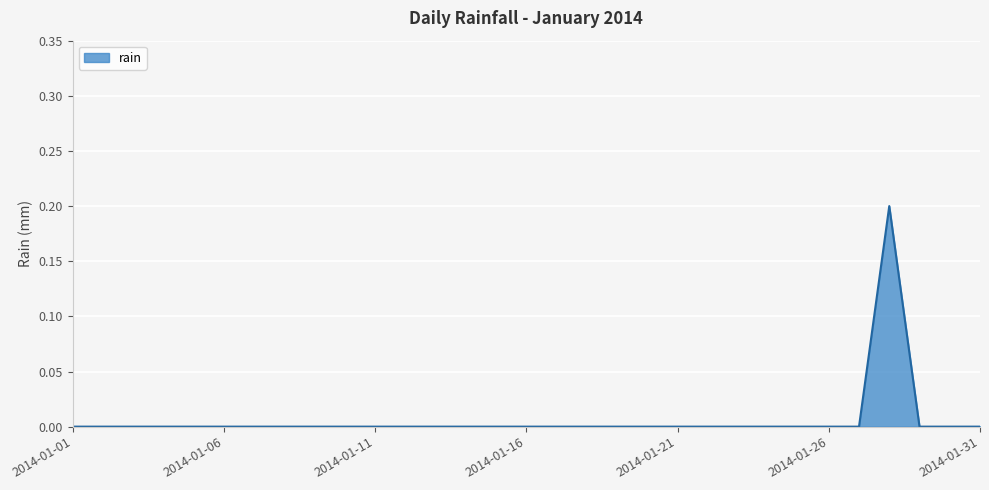

List the labels in order of value, largest first.

2014-01-28, 2014-01-01, 2014-01-02, 2014-01-03, 2014-01-04, 2014-01-05, 2014-01-06, 2014-01-07, 2014-01-08, 2014-01-09, 2014-01-10, 2014-01-11, 2014-01-12, 2014-01-13, 2014-01-14, 2014-01-15, 2014-01-16, 2014-01-17, 2014-01-18, 2014-01-19, 2014-01-20, 2014-01-21, 2014-01-22, 2014-01-23, 2014-01-24, 2014-01-25, 2014-01-26, 2014-01-27, 2014-01-29, 2014-01-30, 2014-01-31